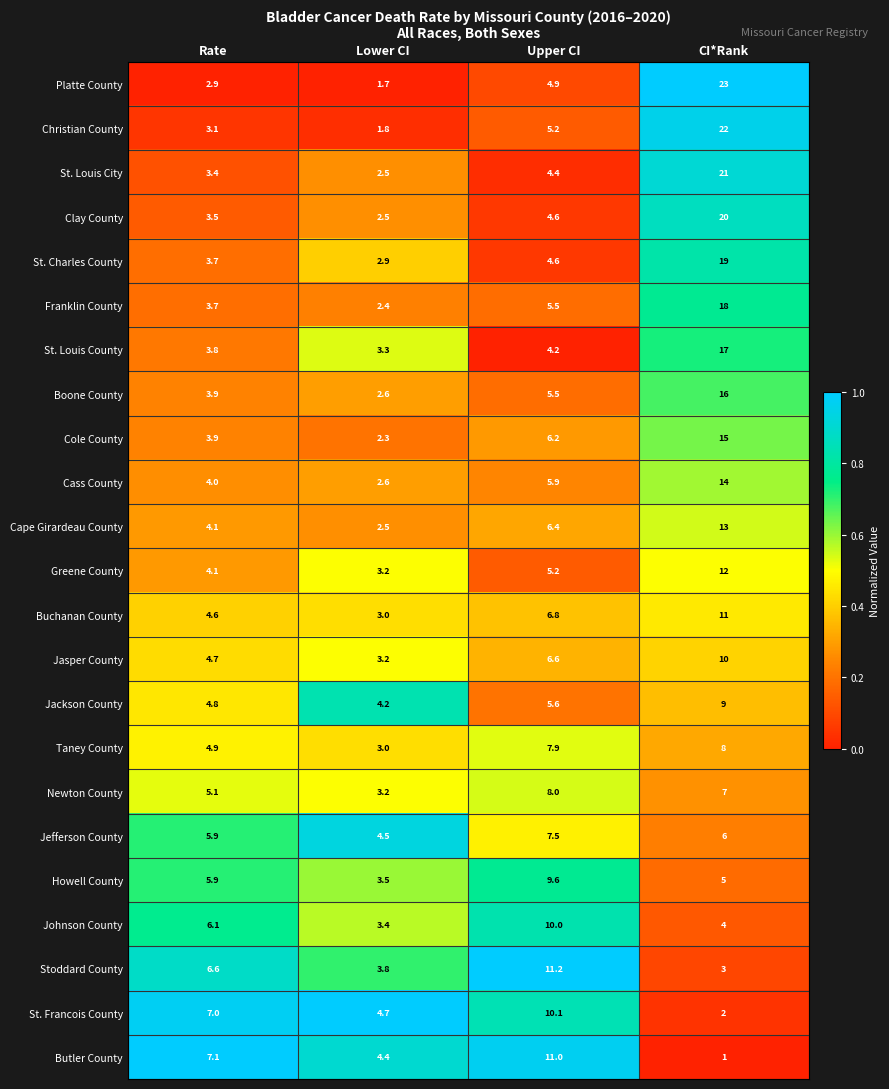

What is the sum of all Cass County values?

26.5